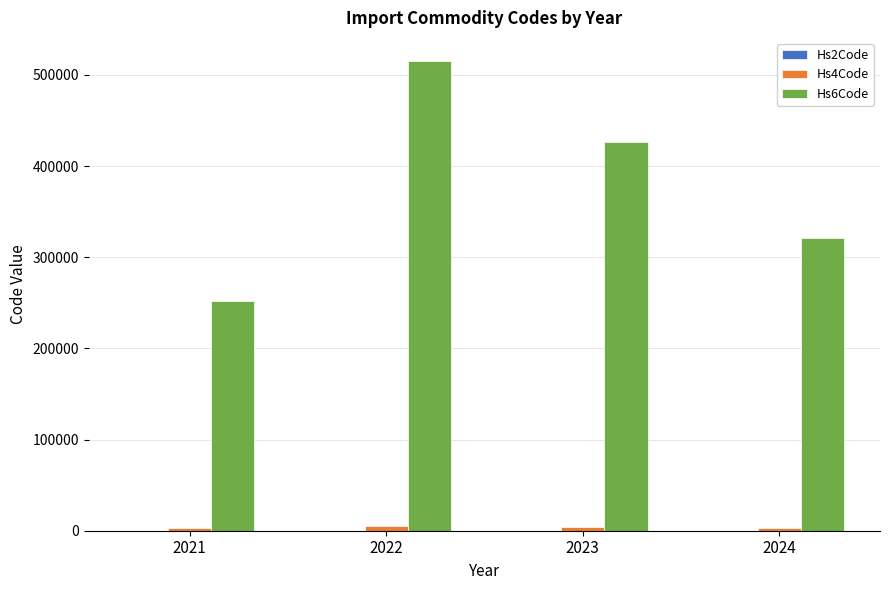

The value of Hs6Code at 2024 is 220646.4. True or false?

False